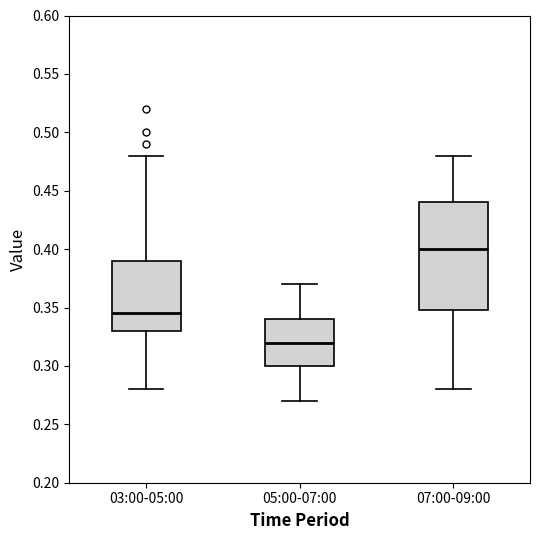

Reading left to right, read every box against the y-axis: the position of its median line, the range the box covers, and the ends of its whiskers. The values are not printed on the chart, so give them approximately, as read against the axis.

03:00-05:00: median 0.345, box 0.330 to 0.390, whiskers 0.280 to 0.480
05:00-07:00: median 0.320, box 0.300 to 0.340, whiskers 0.270 to 0.370
07:00-09:00: median 0.400, box 0.350 to 0.440, whiskers 0.280 to 0.480